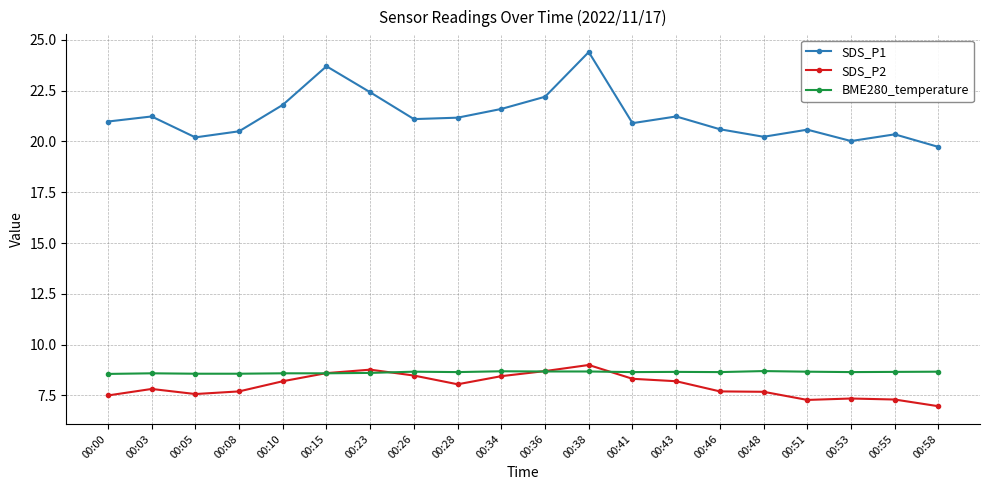

Rank the series at 00:26 from highest to lowest value.

SDS_P1, BME280_temperature, SDS_P2